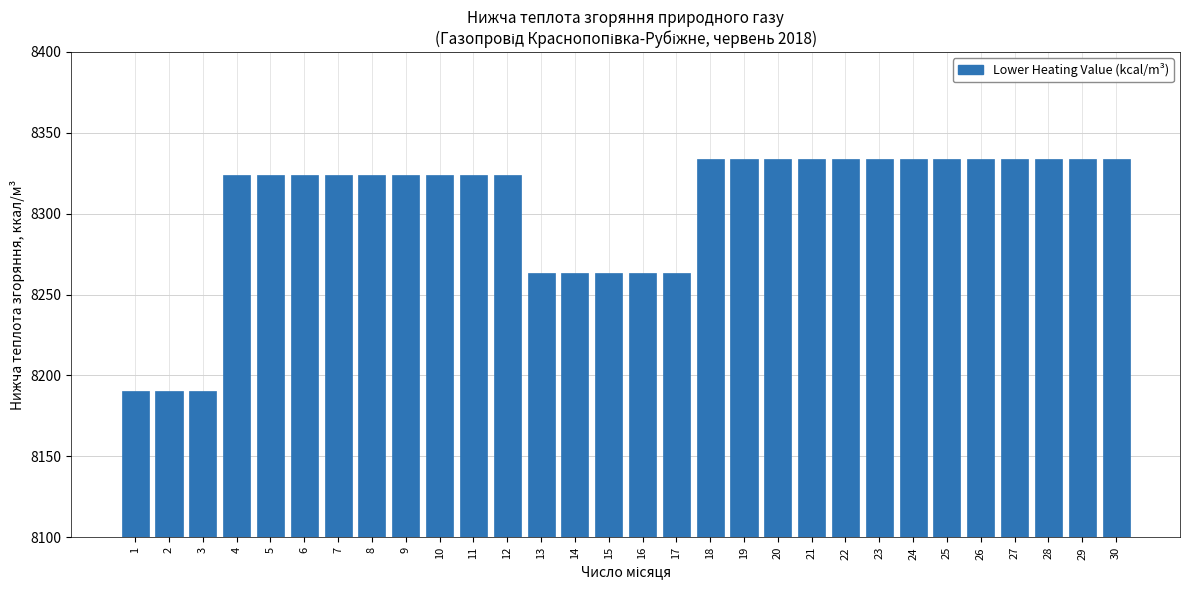

What is the average value?

8304.6